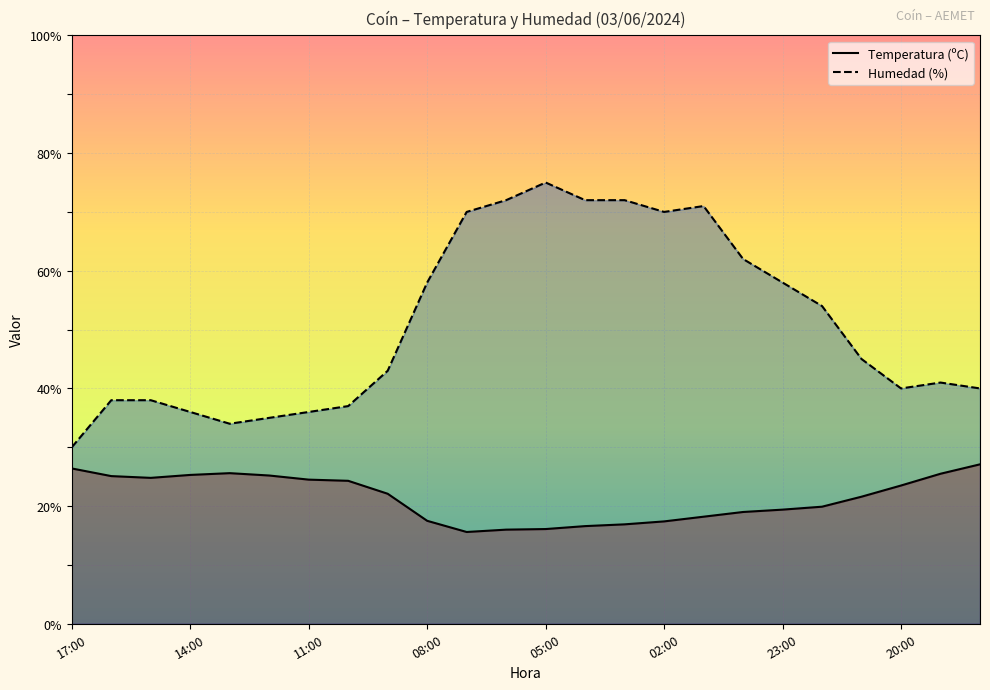

True or false: Temperatura (ºC) and Humedad (%) intersect in this chart.

False